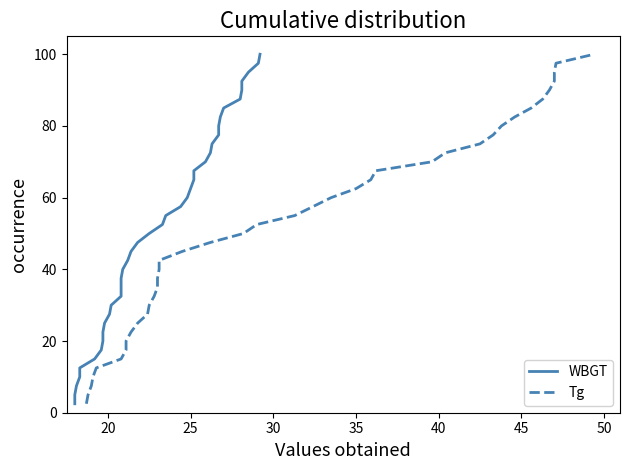

At how many categories does at least one series exceed 58?

17